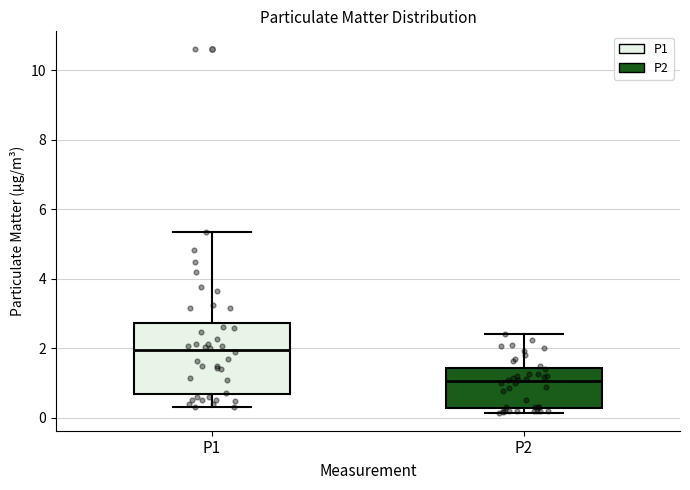

Reading left to right, transcribe this box plot: for each box, give where its median line is, the range the box spans, and where its two whiskers end, as read against the y-axis. The values are not printed on the chart, so give them approximately, as read against the axis.

P1: median 2.0, box 0.6 to 2.8, whiskers 0.4 to 5.4
P2: median 1.0, box 0.2 to 1.4, whiskers 0.2 (just below the box's lower edge) to 2.4